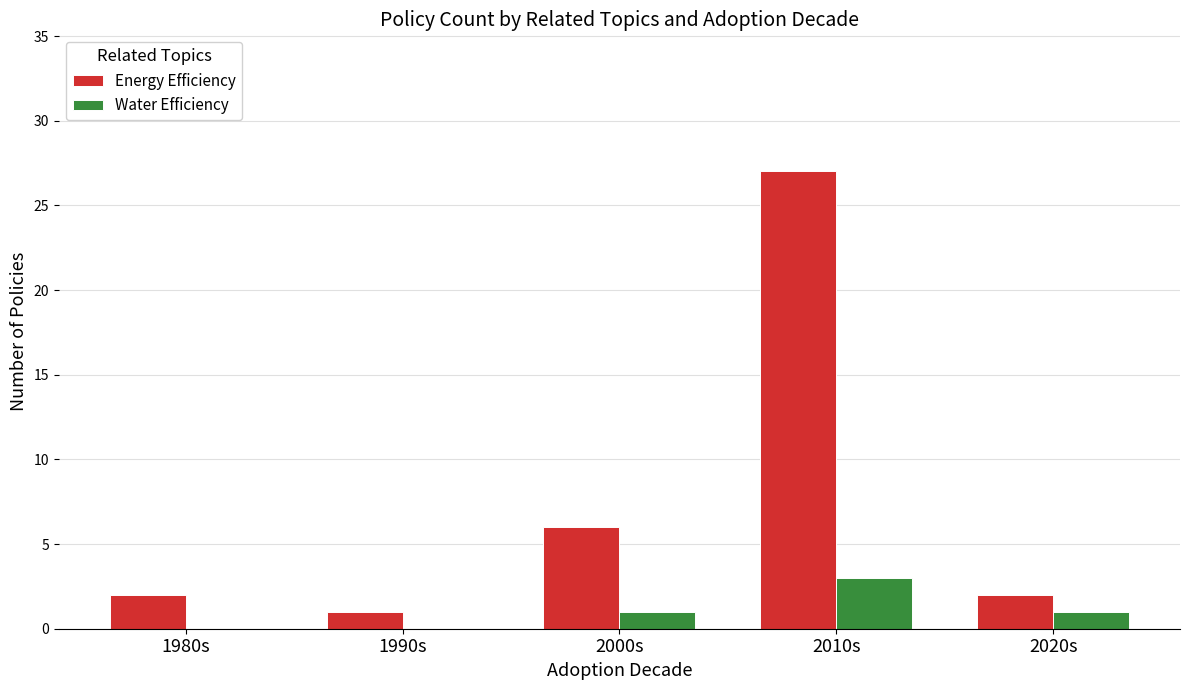

Reading left to right, what are all the values shown in this chart?

Energy Efficiency: 1980s=2	1990s=1	2000s=6	2010s=27	2020s=2
Water Efficiency: 1980s=0	1990s=0	2000s=1	2010s=3	2020s=1